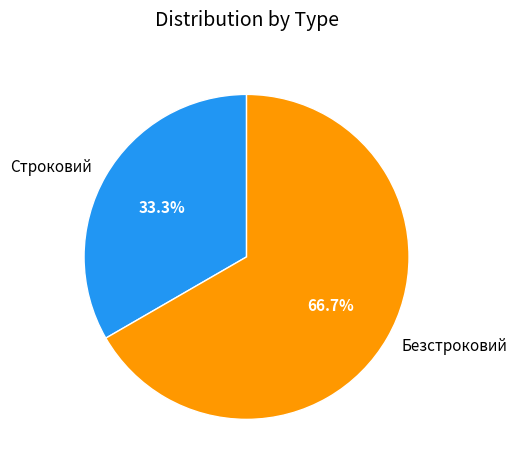

Is the sum of Строковий and Безстроковий greater than half?

Yes